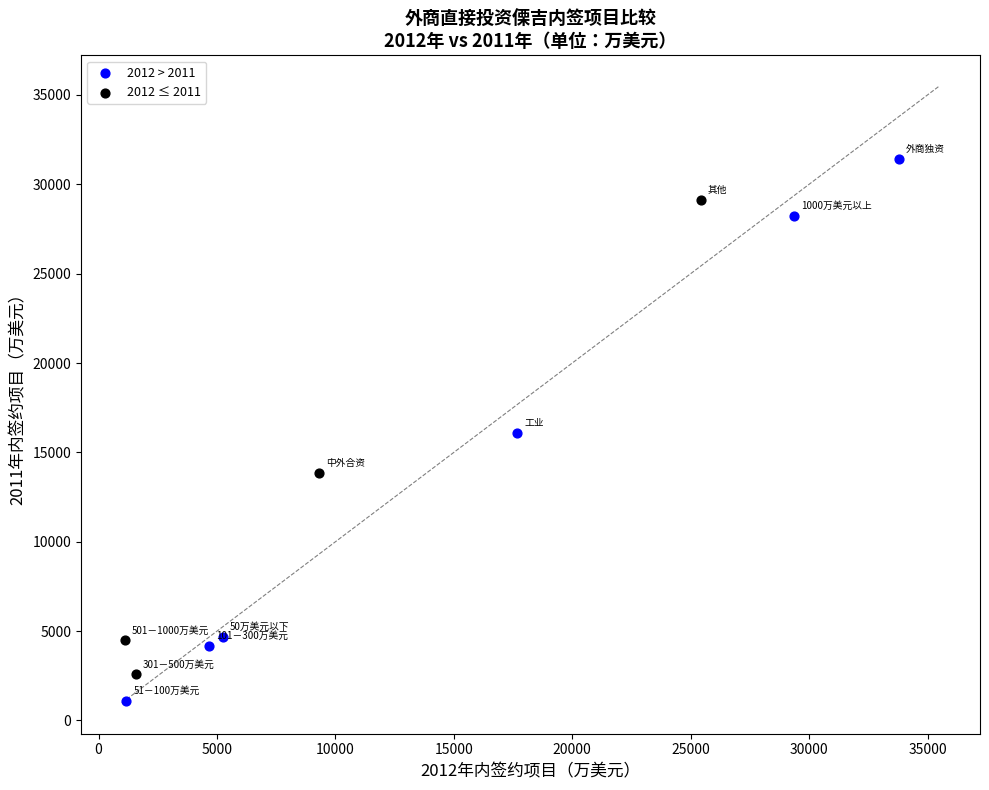

Which series contains the lowest Y value?

2012 > 2011